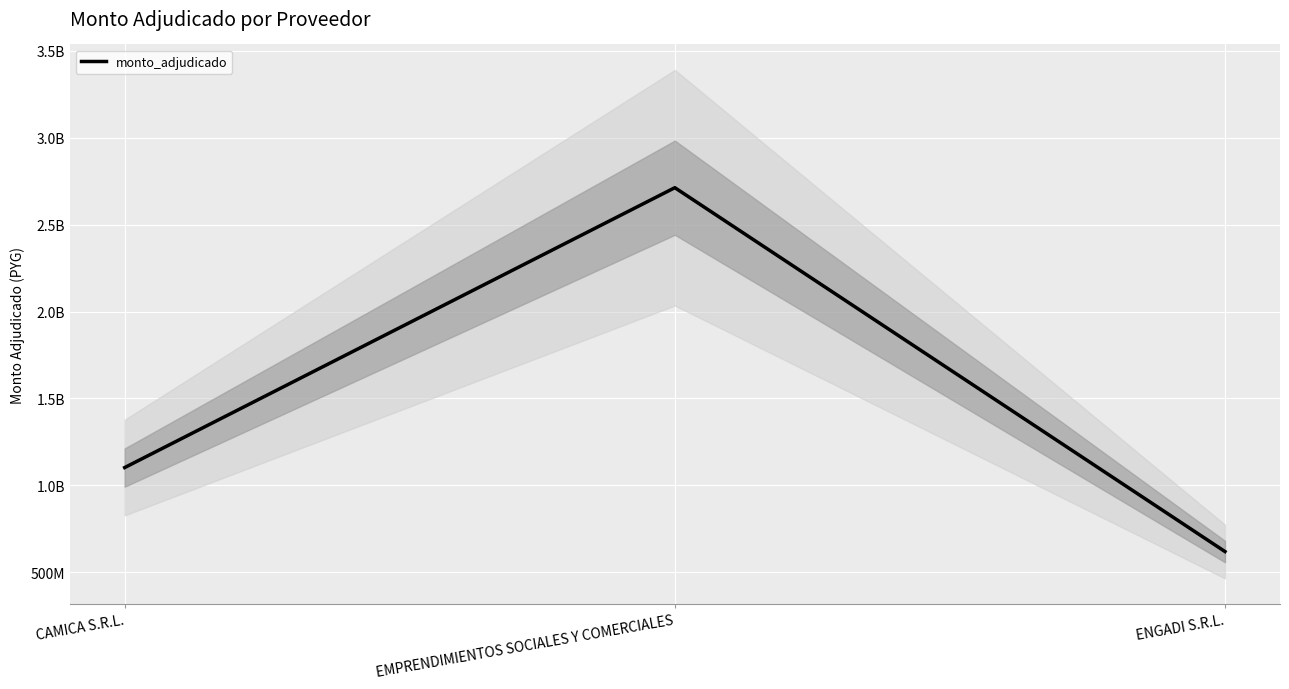

Is it true that the value at EMPRENDIMIENTOS SOCIALES Y COMERCIALES is 2713023300?

True